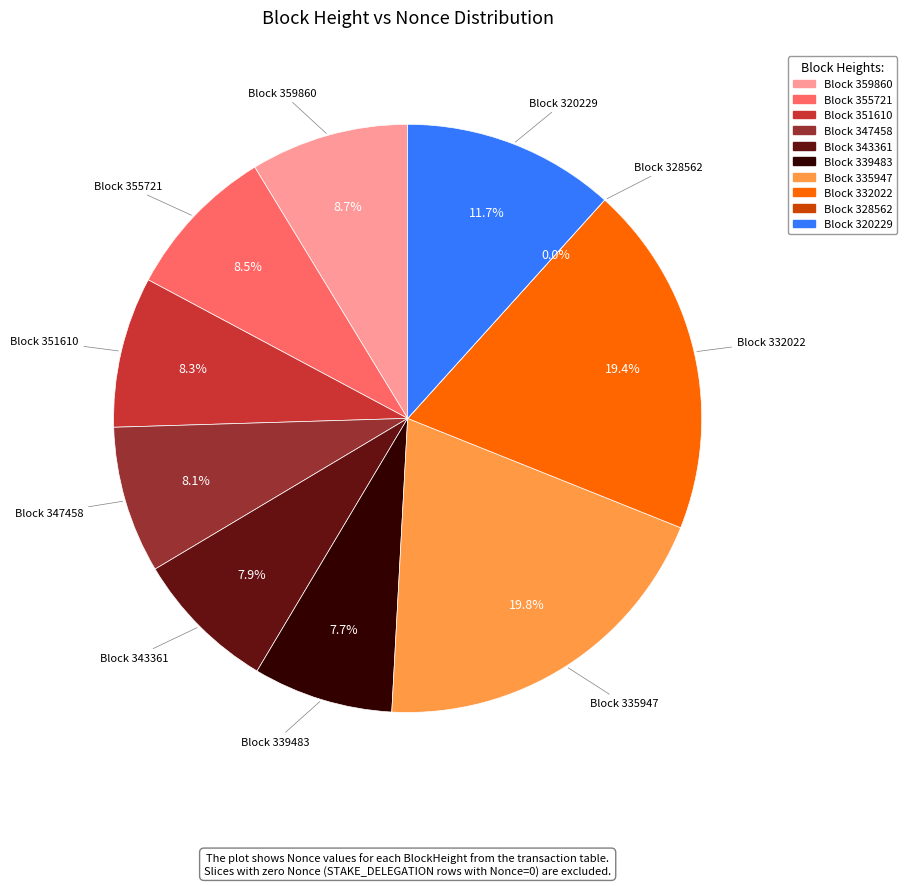

Combined, what portion of the pie is Block 335947 and Block 343361?

27.7%